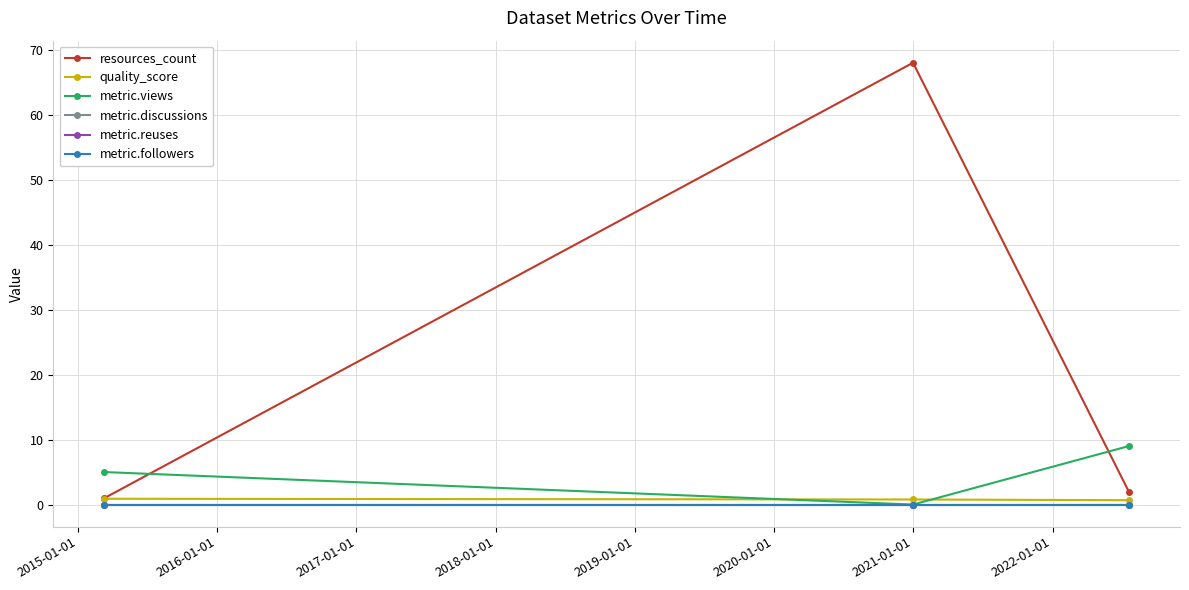

Does the chart have visible grid lines?

Yes